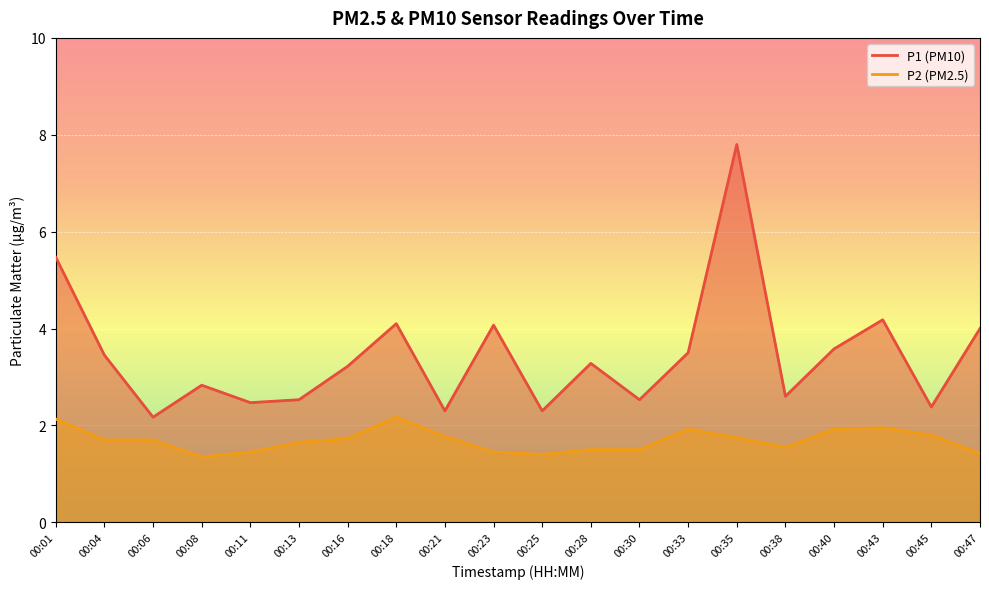

Rank the series at 00:40 from highest to lowest value.

P1, P2